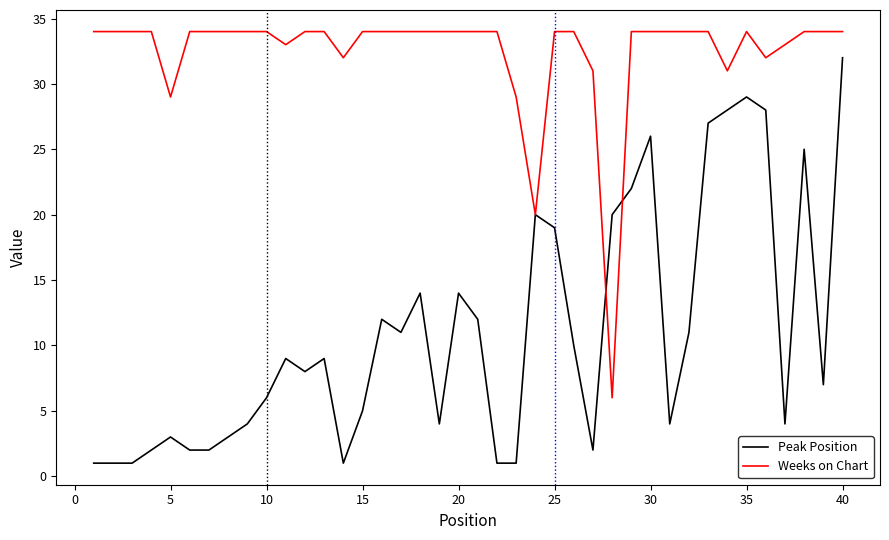

Rank the series by their maximum value, from lowest to highest.

Peak Position, Weeks on Chart